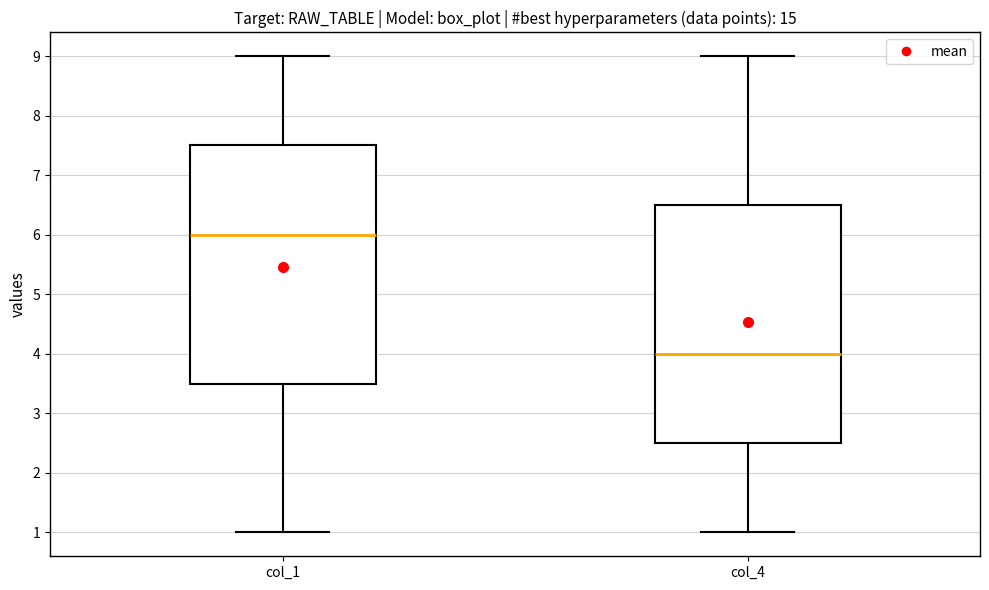

Which box's median line is the highest?

col_1